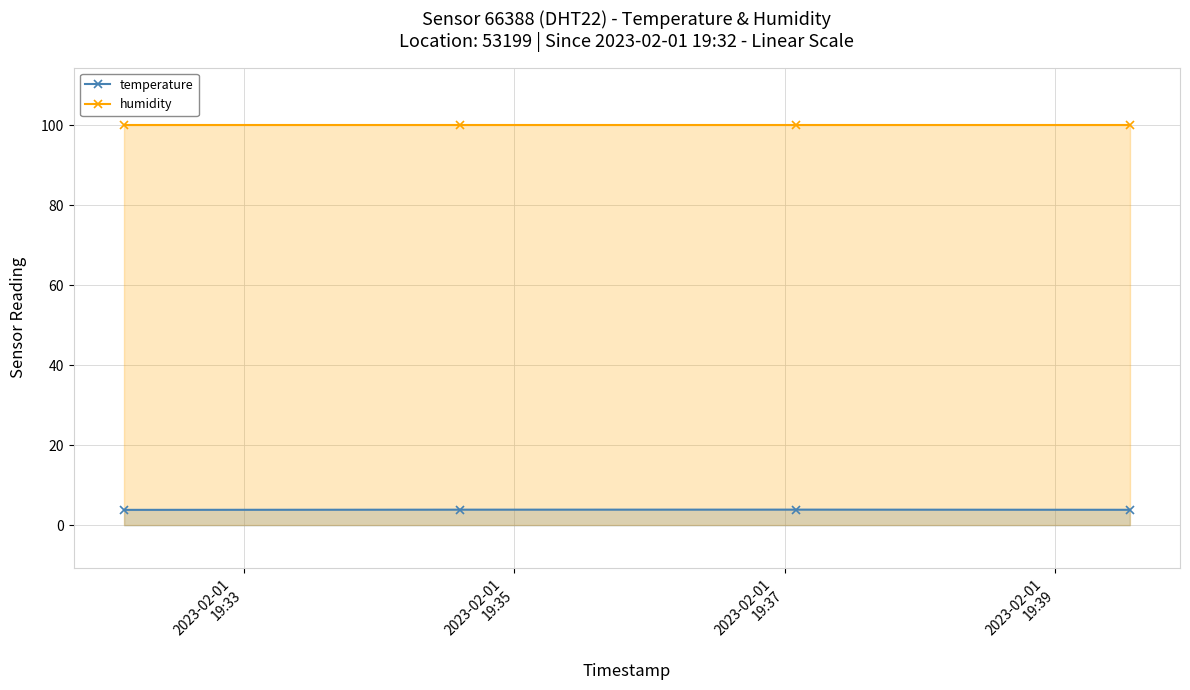

Rank the series by their maximum value, from lowest to highest.

temperature, humidity